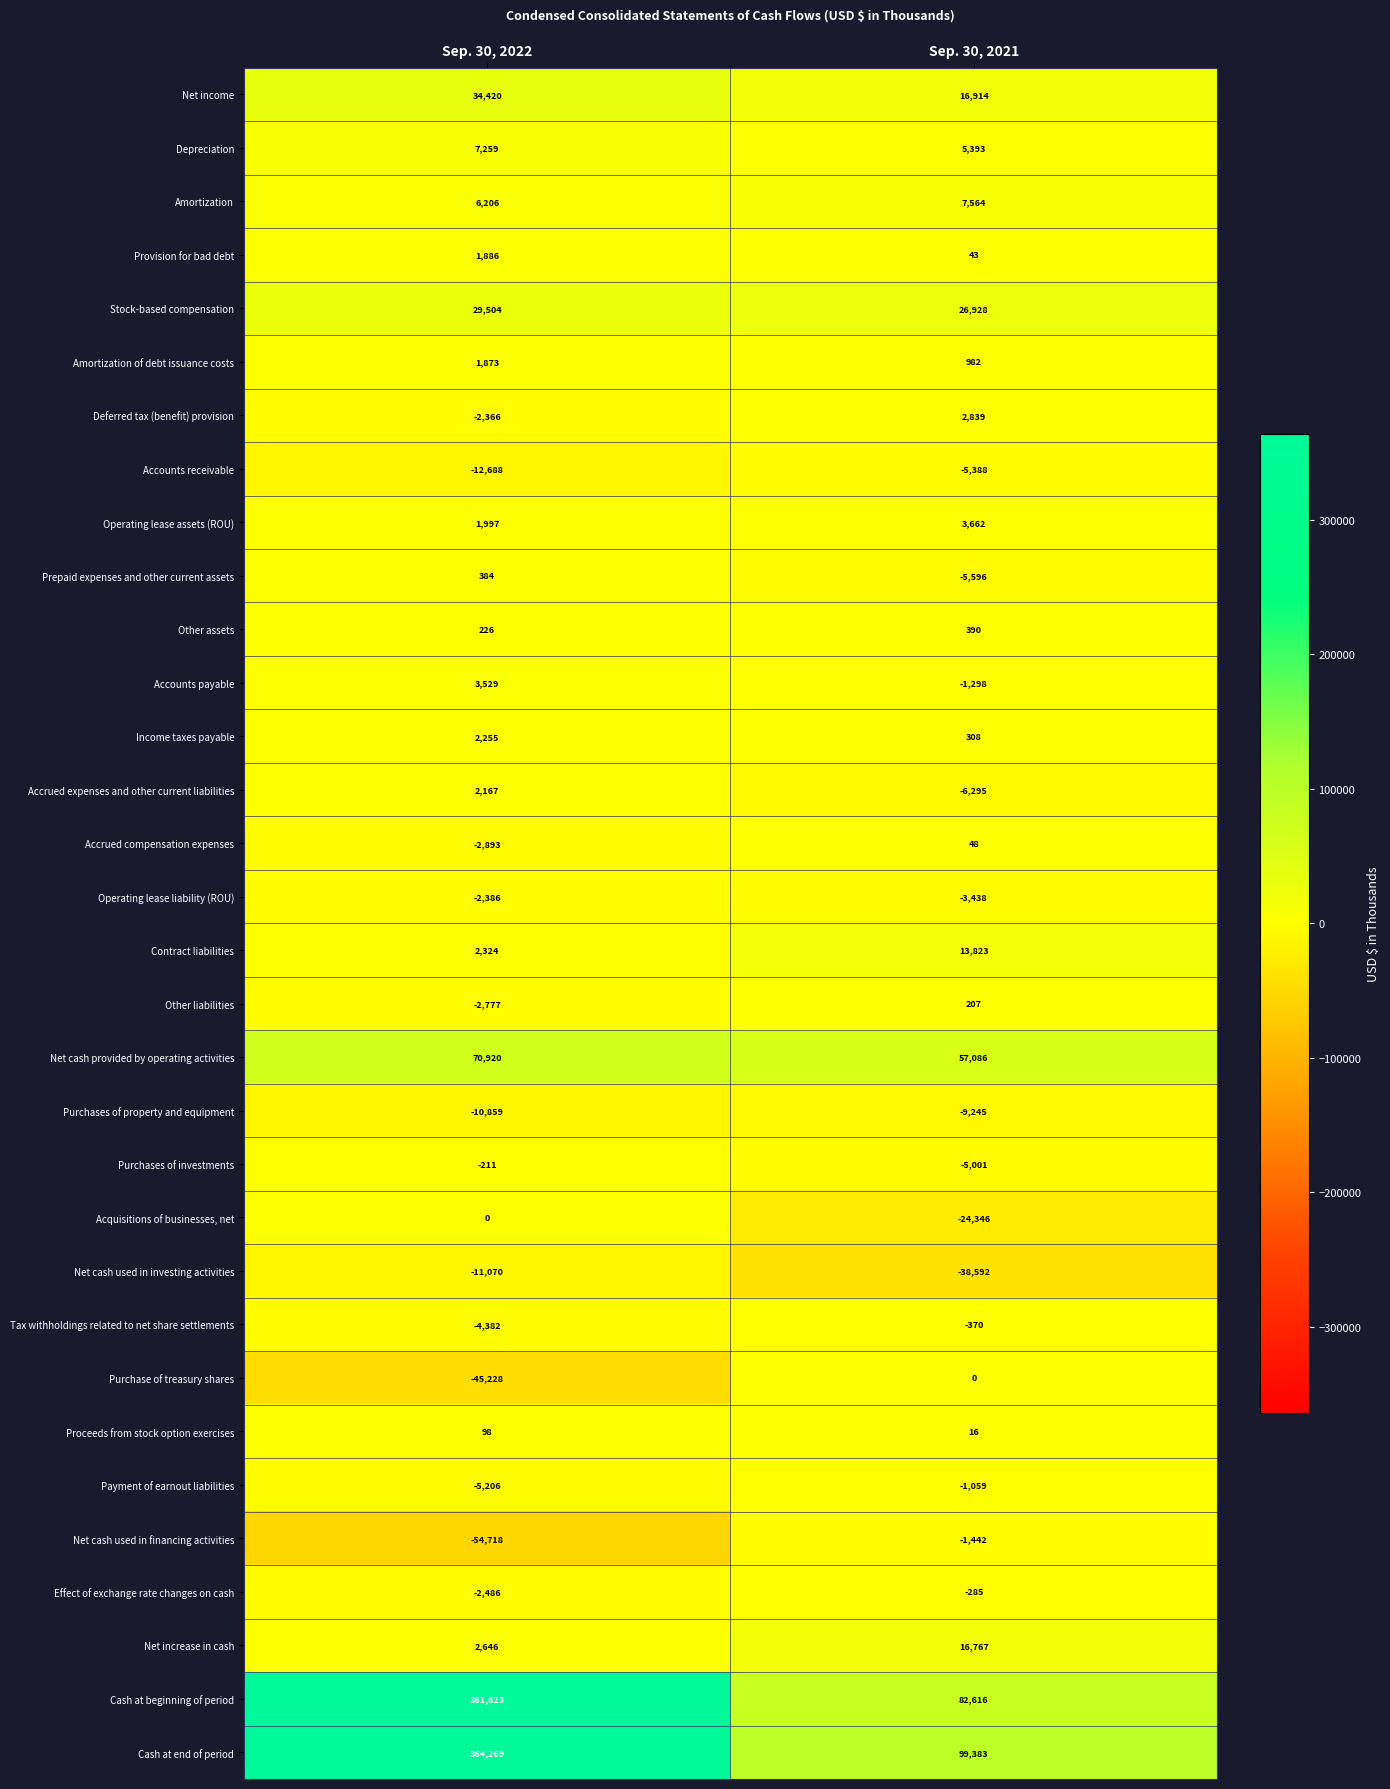

Count the number of categories in the chart.

2